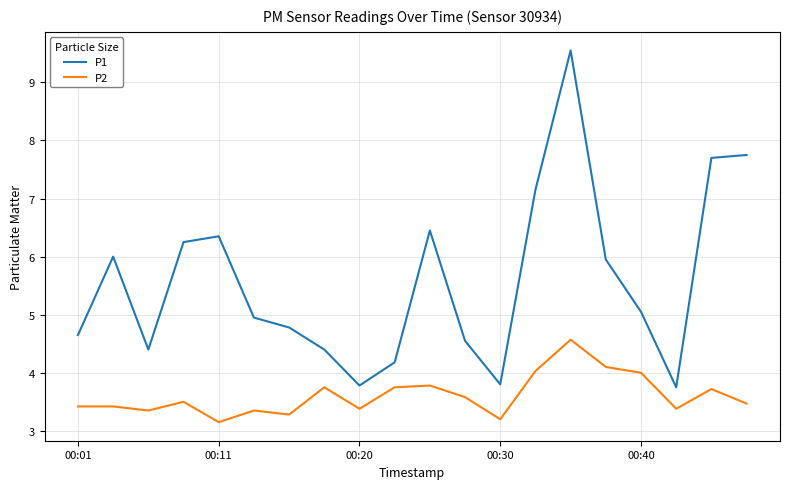

Rank the series by their maximum value, from lowest to highest.

P2, P1